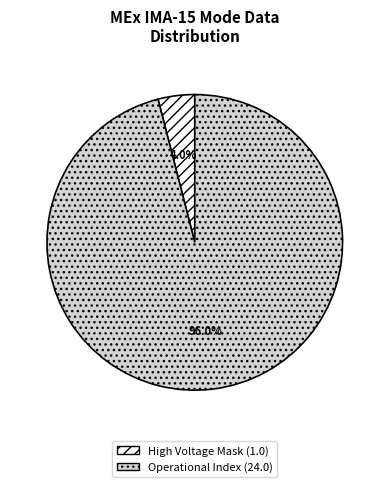

Does any single category account for the majority?

Yes